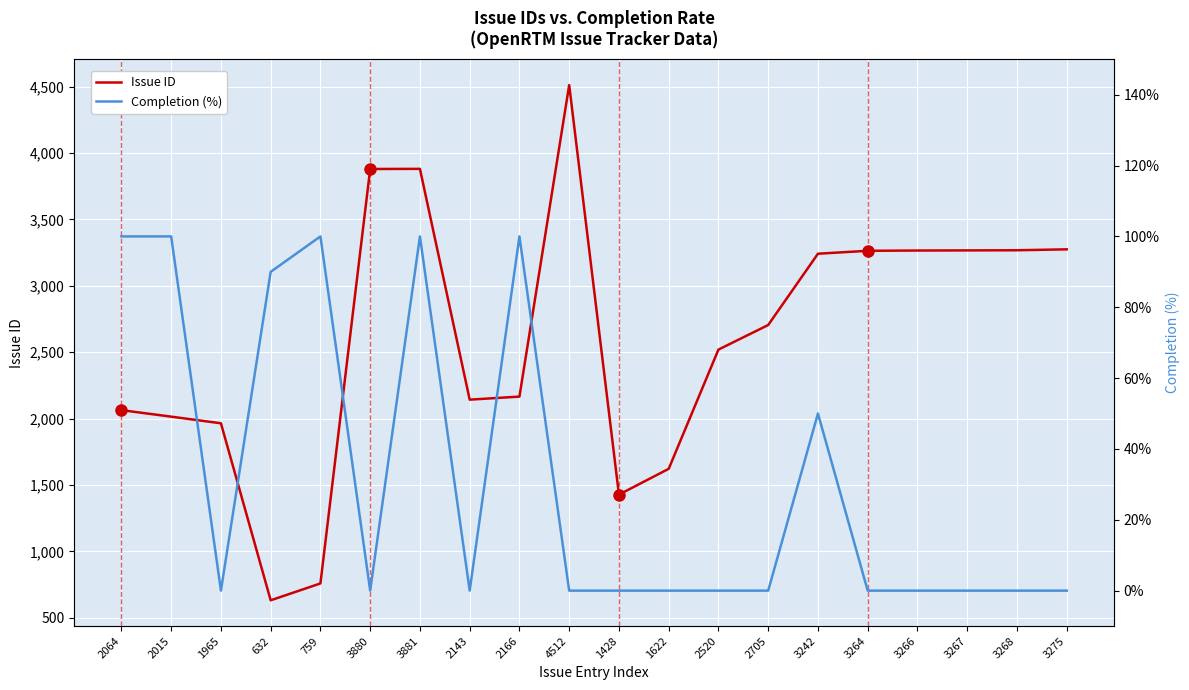

Which series has the largest total across all categories?

Issue ID